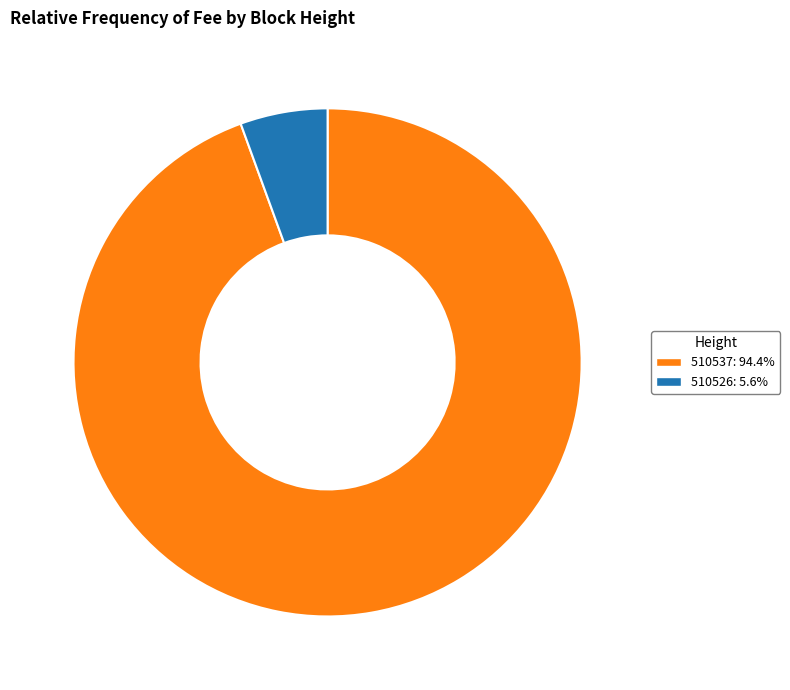

Is the sum of 510526 and 510537 greater than half?

Yes